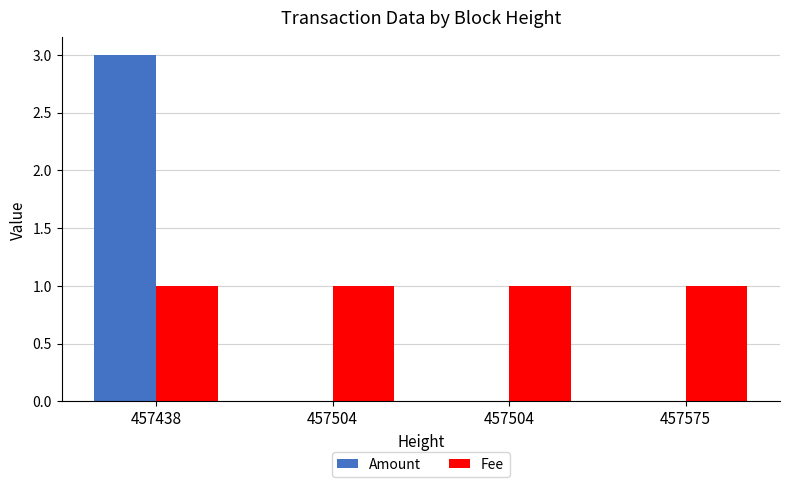

How many groups of bars are there?

4